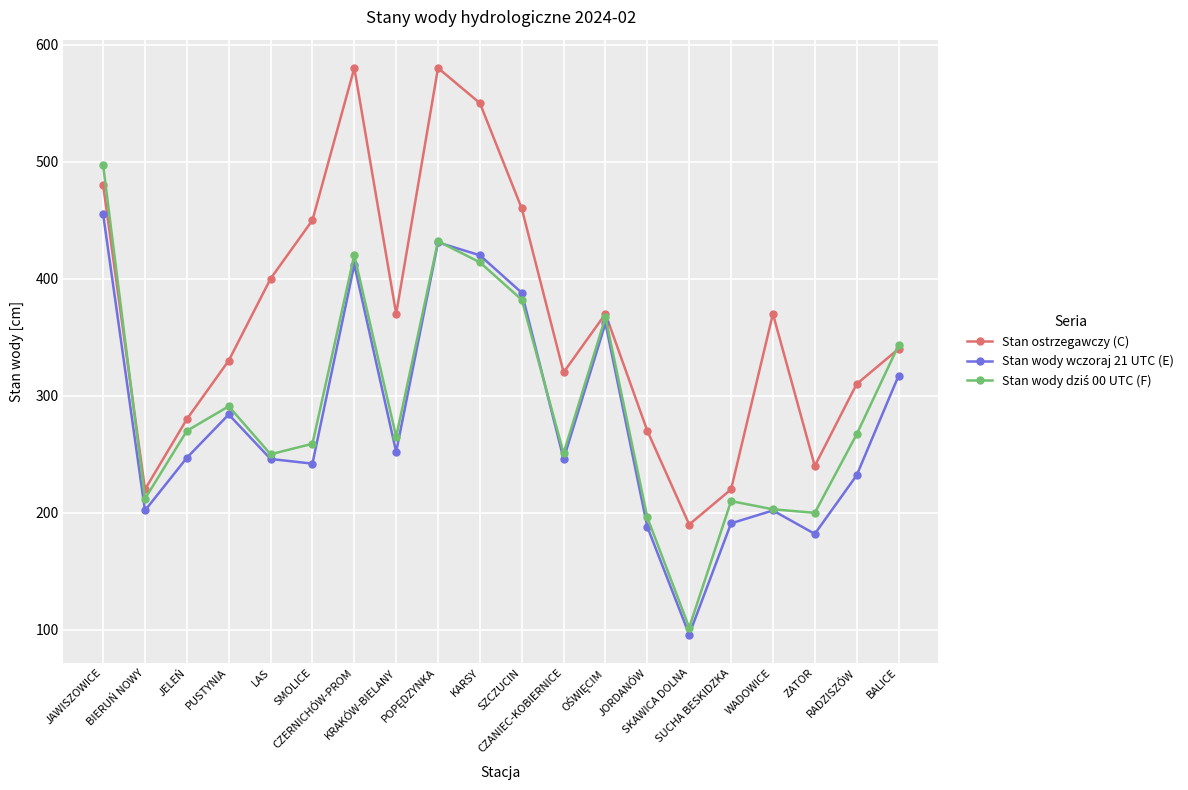

What is the average value of the Stan wody wczoraj 21 UTC (E) series?

280